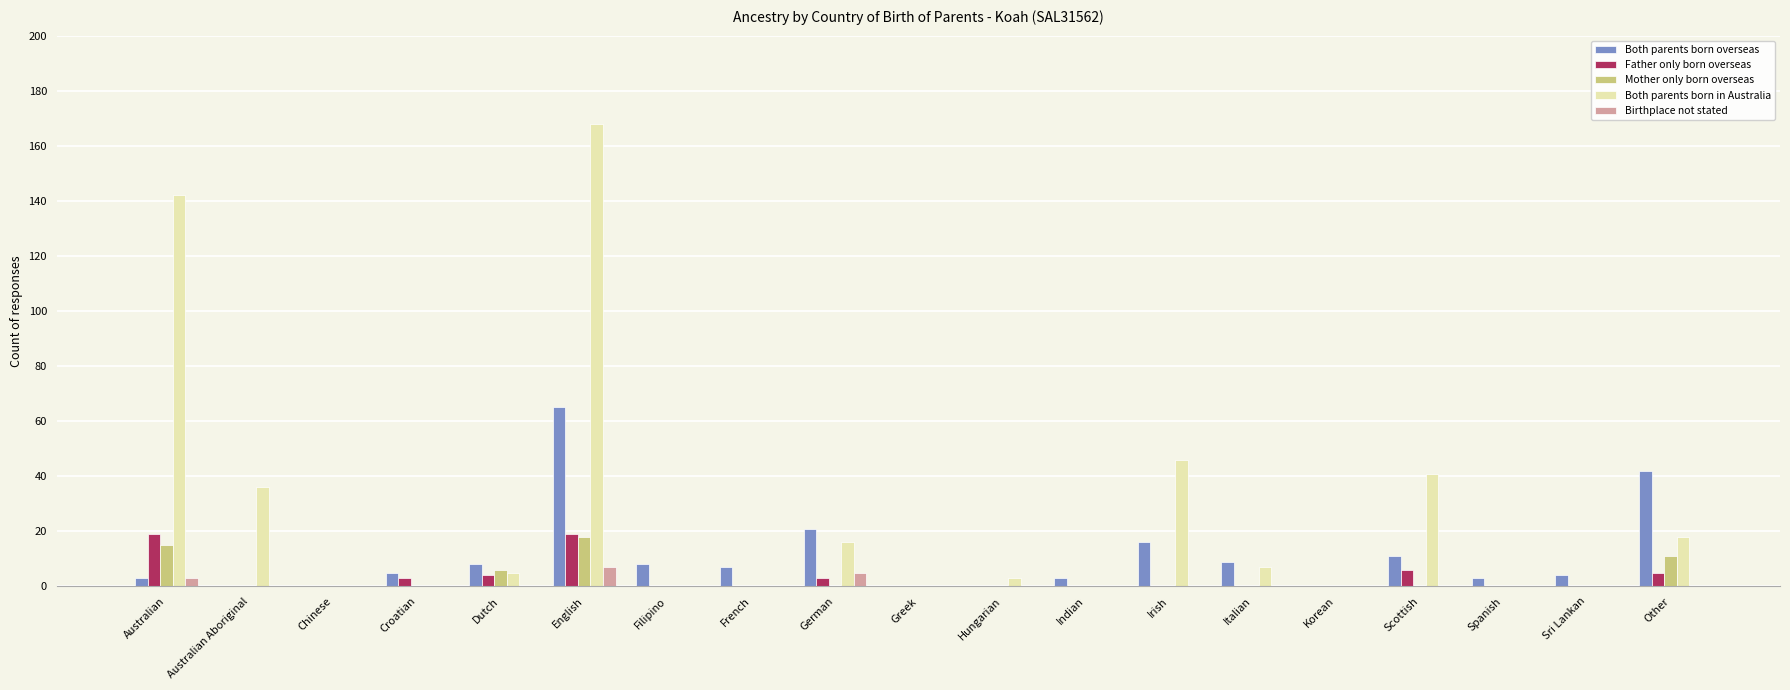

Are the bars horizontal?

No